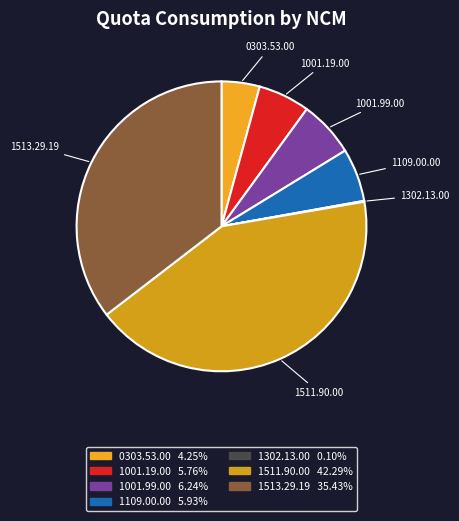

Between 0303.53.00 and 1513.29.19, which is larger?

1513.29.19